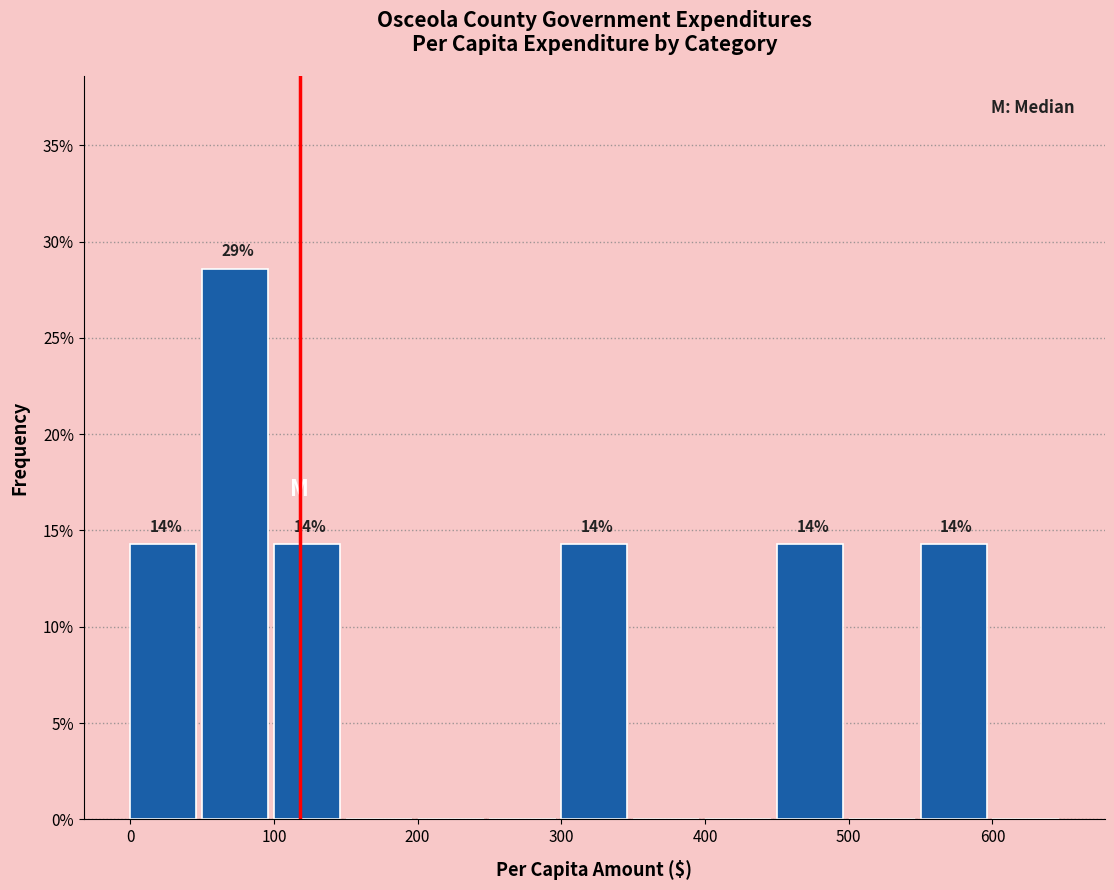

Which range on the x-axis has the tallest bar?

50 to 100